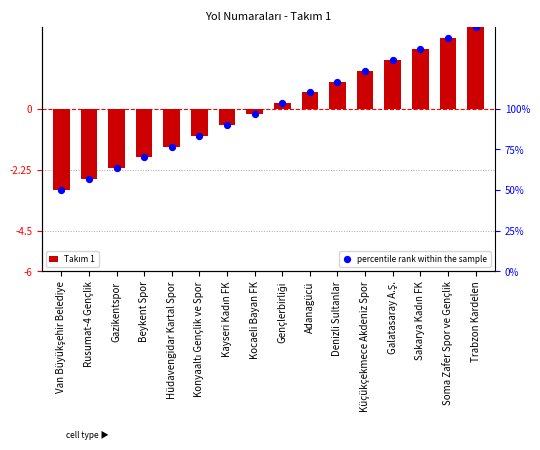

At which category is the sum across all series the highest?

Trabzon Kardelen